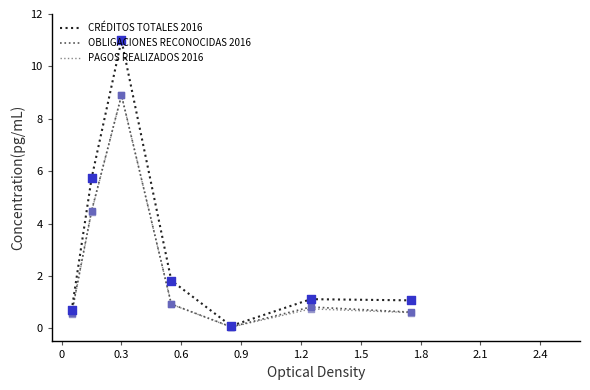

Which series has the largest total across all categories?

CRÉDITOS TOTALES 2016